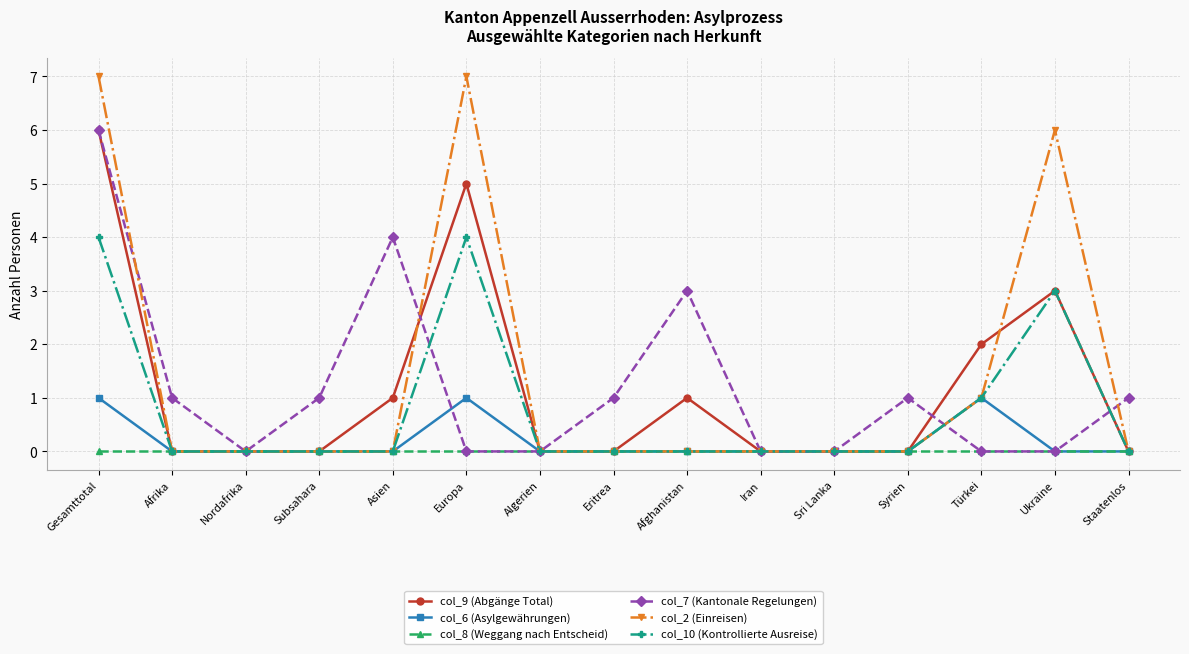

At which category is the sum across all series the highest?

Gesamttotal